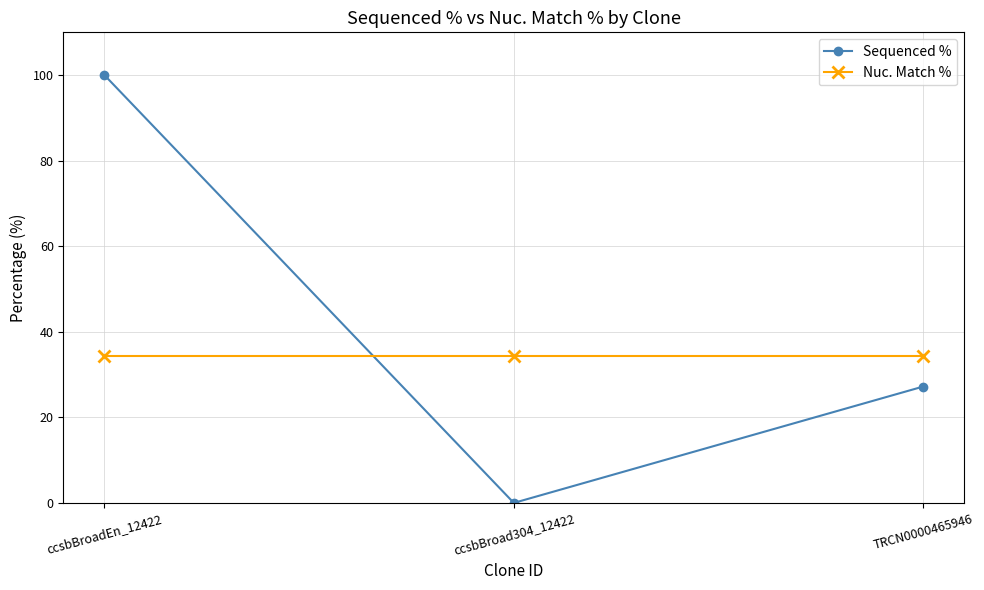

The Nuc. Match % series shows 34.3 at TRCN0000465946. True or false?

True